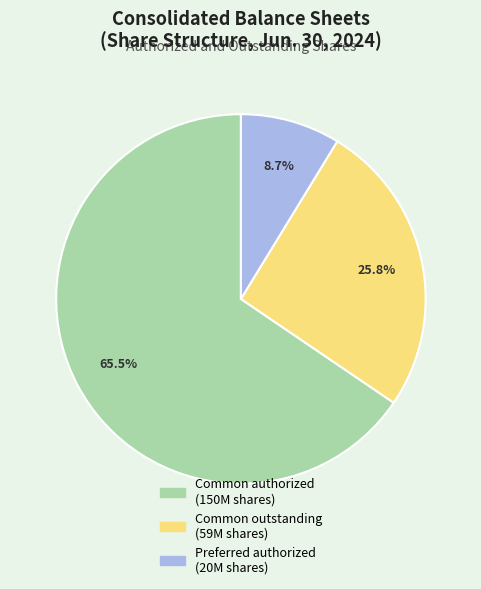

Does any single category account for the majority?

Yes